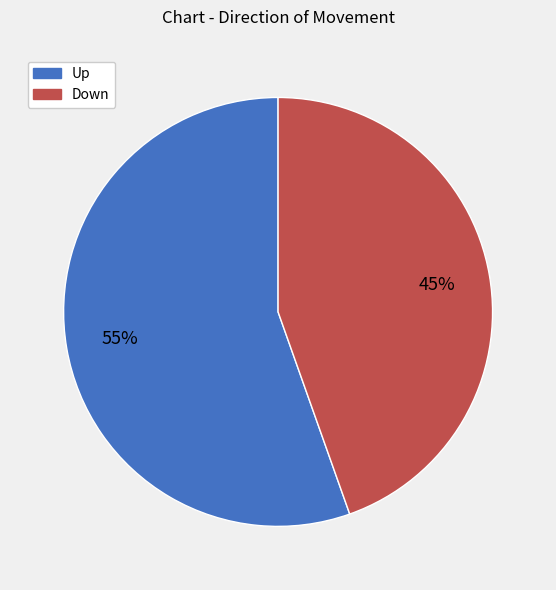

Is there any slice that represents more than half of the pie?

Yes